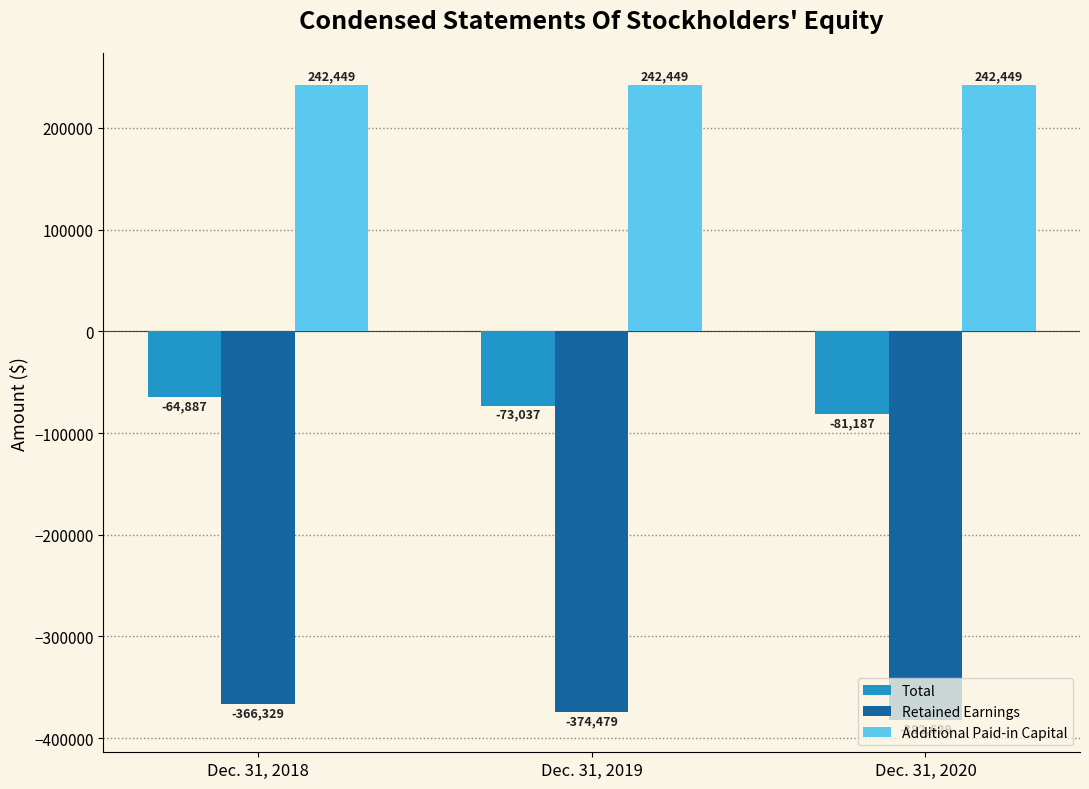

What are all the series names shown in the legend?

Total, Retained Earnings, Additional Paid-in Capital